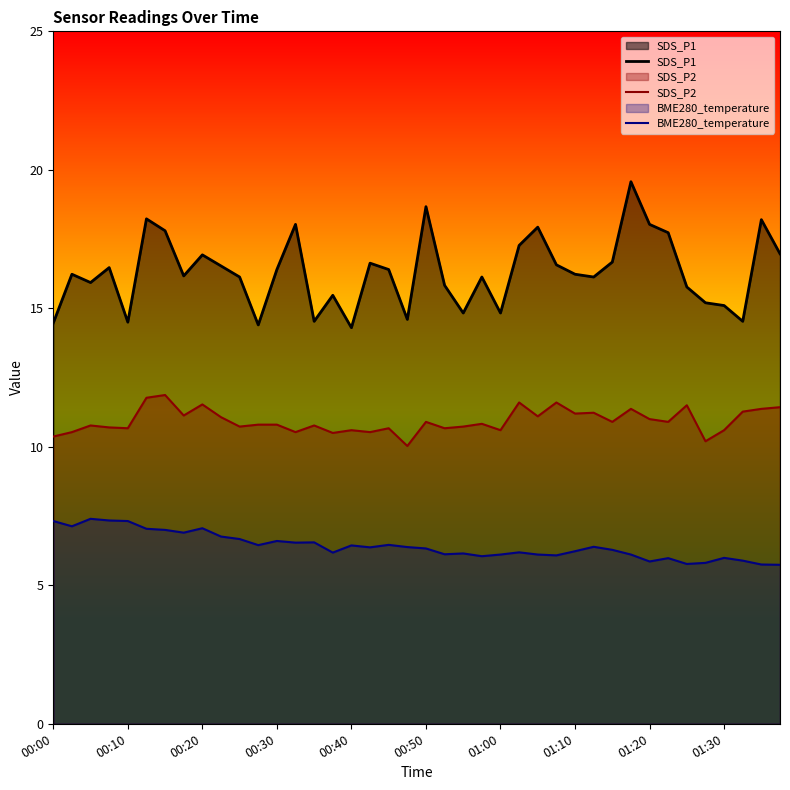

The SDS_P1 series shows 16.9 at 00:20. True or false?

True